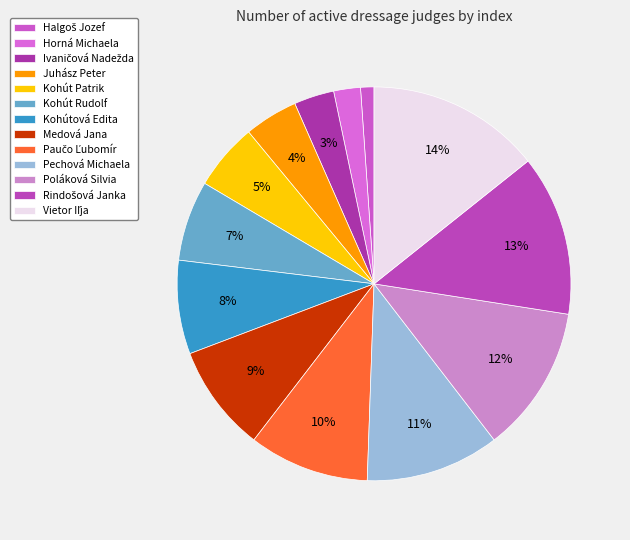

Does Pechová Michaela represent more than half of the total?

No